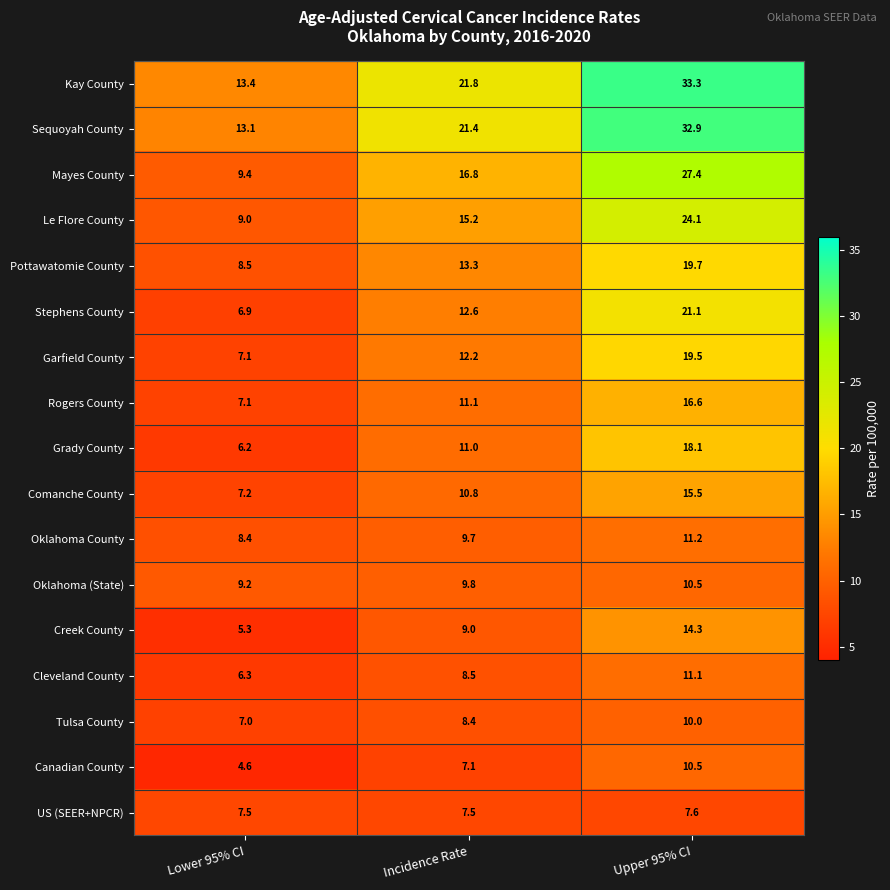

Which category has the highest value across all series?

Upper 95% CI